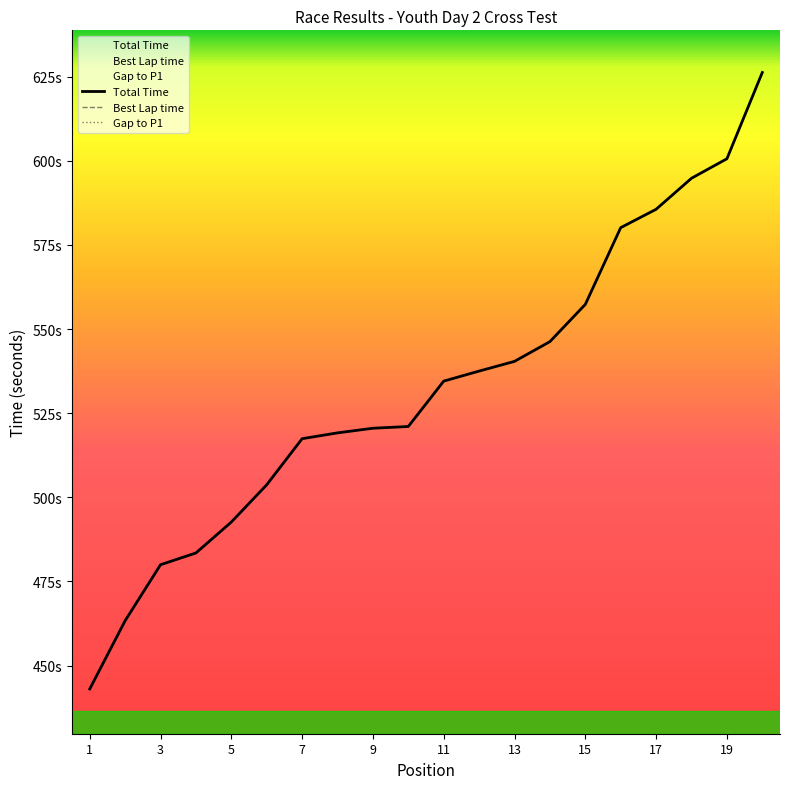

True or false: Total Time and Gap to P1 cross at least once.

False